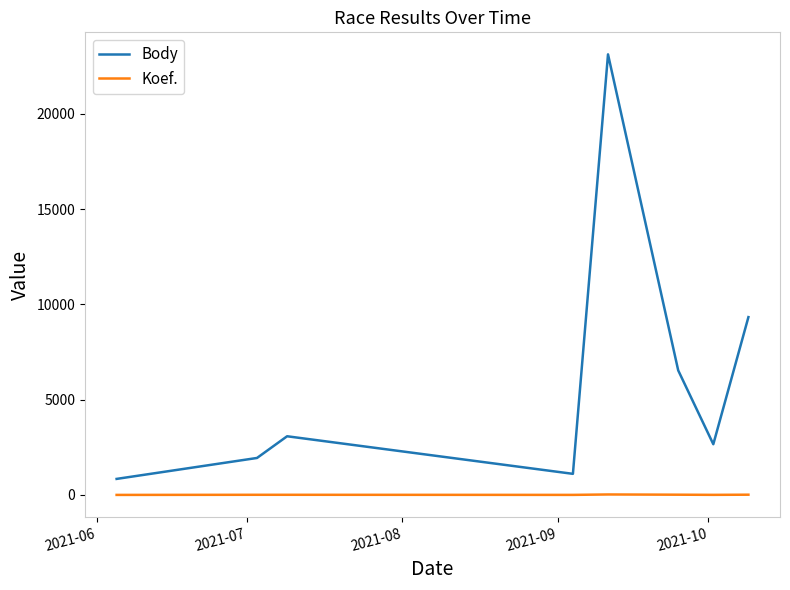

What is the difference between the maximum and second lowest values in the Body series?

22016